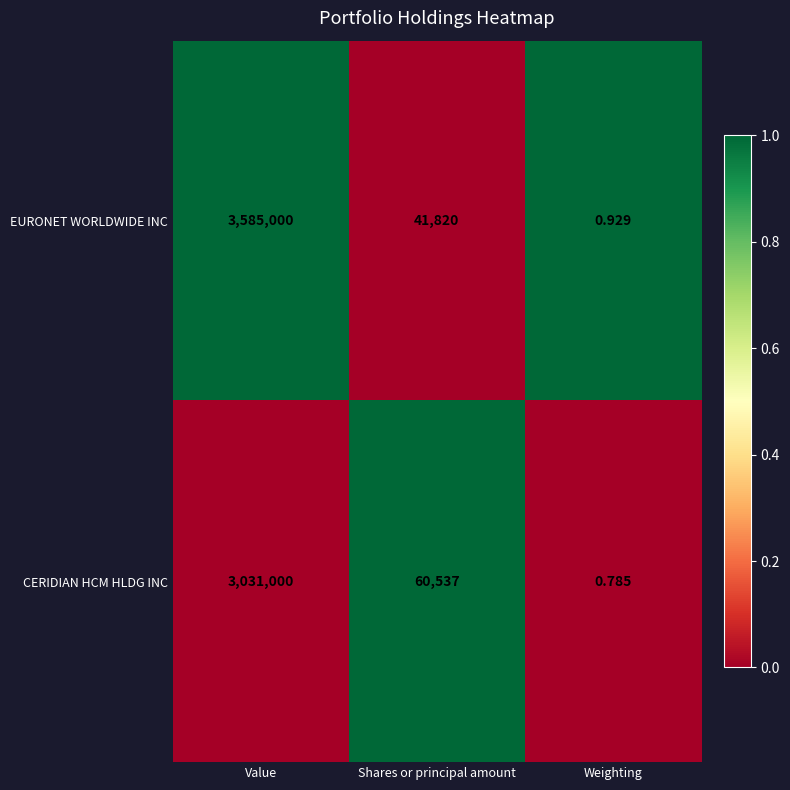

Rank the series at Value from lowest to highest value.

CERIDIAN HCM HLDG INC, EURONET WORLDWIDE INC